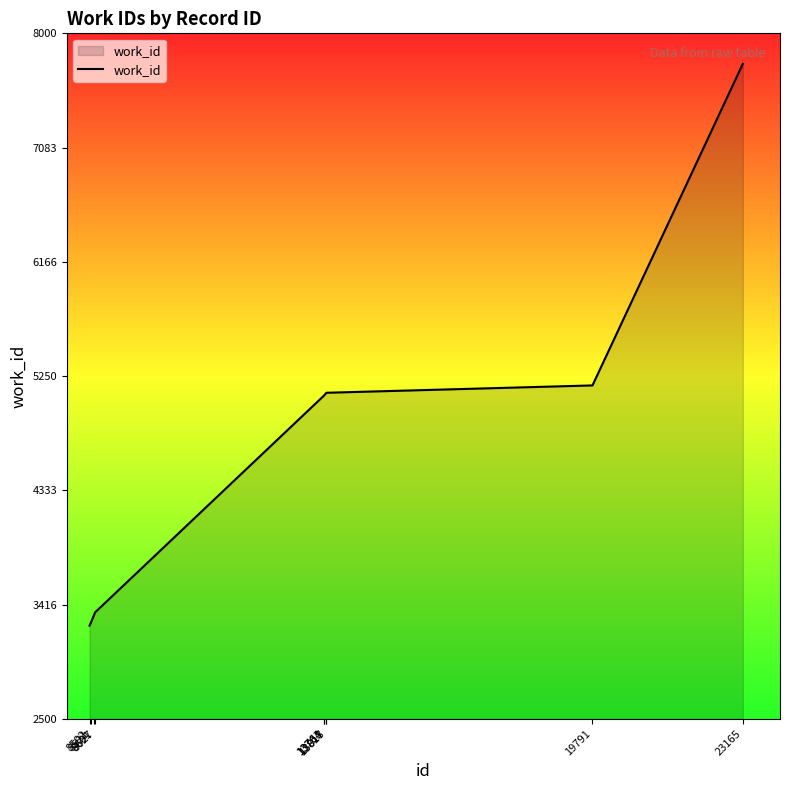

How many categories are shown in the chart?

10